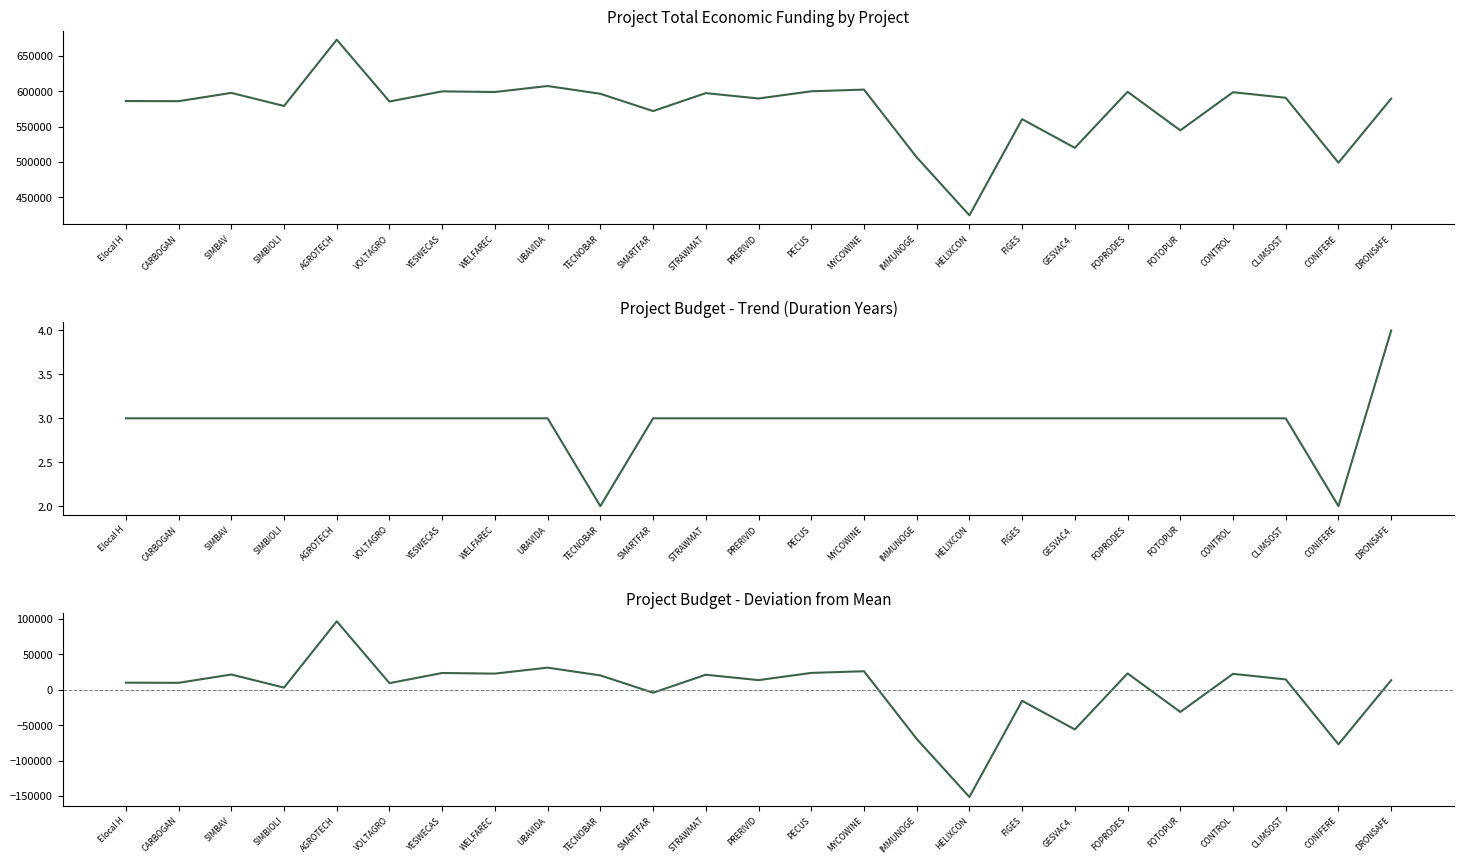

What is the sum of the Deviation from mean values at FOPRODES and MYCOWINE?

49133.4